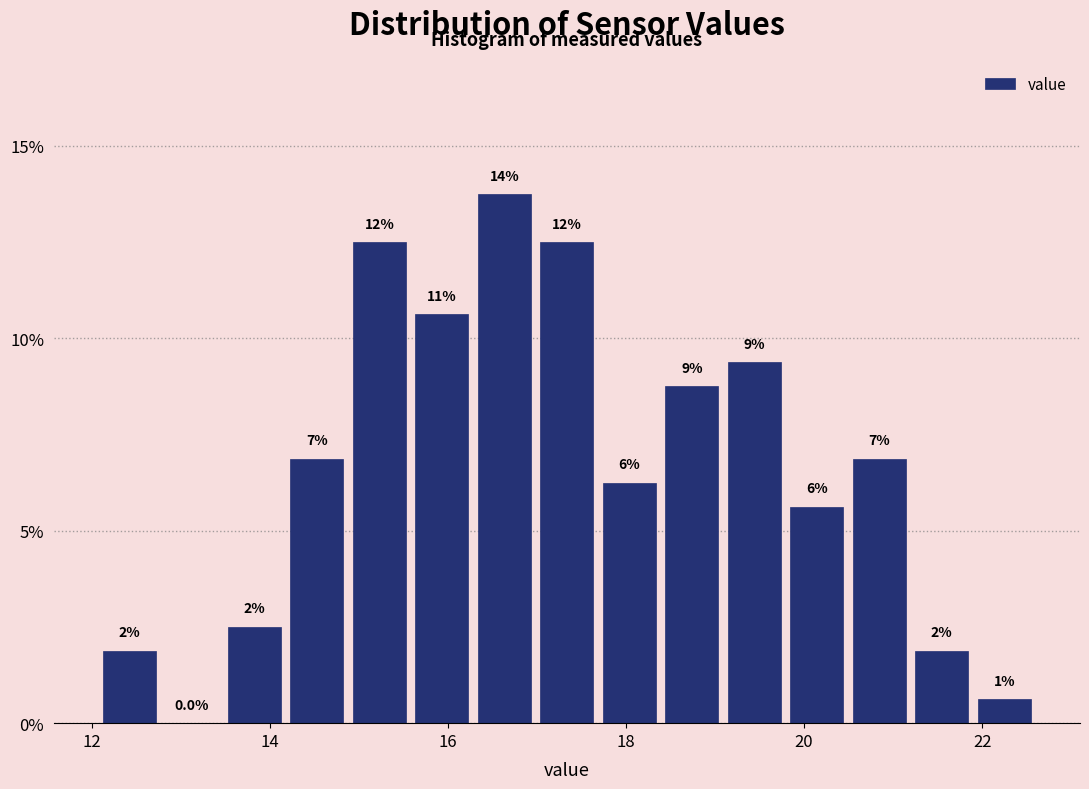

Around what value on the x-axis is the tallest bar? Give the approximate position of its centre, as read against the axis.

16.6